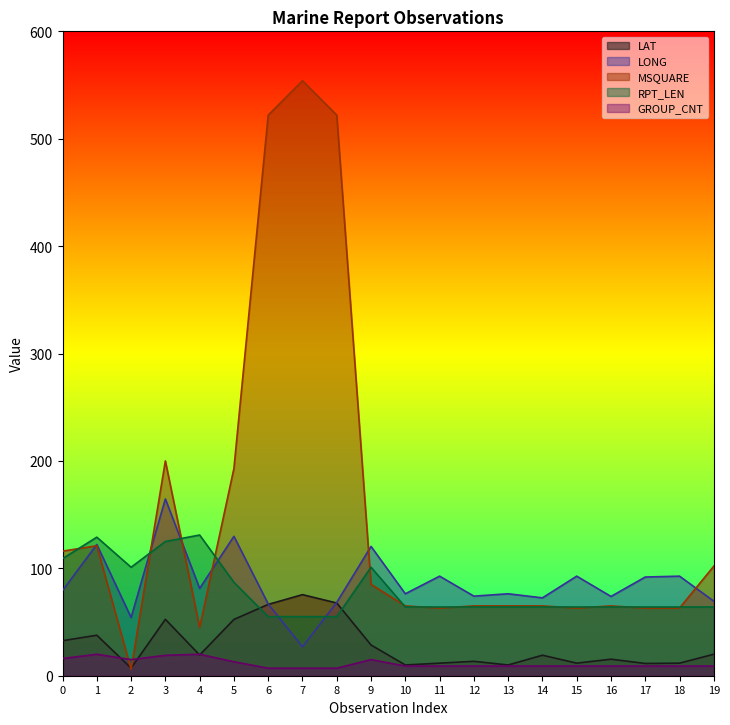

True or false: LONG has more than 2 interior local peaks.

True